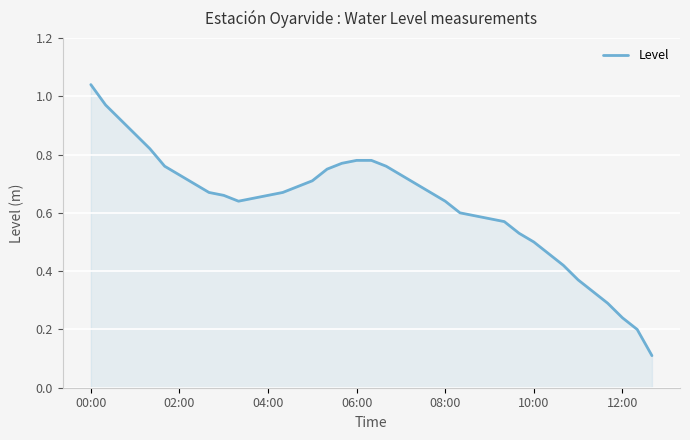

Is this an area chart (filled region under the line)?

Yes